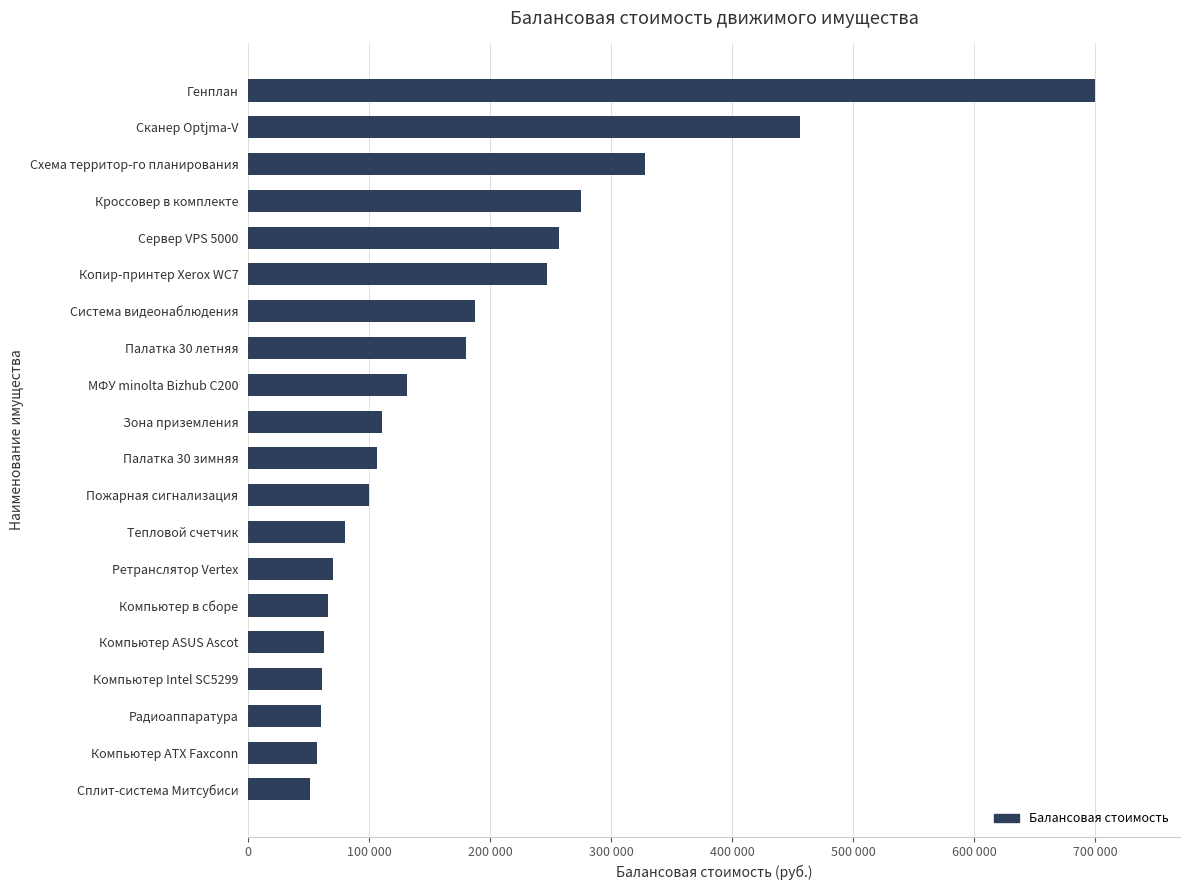

Does the chart contain any negative values?

No